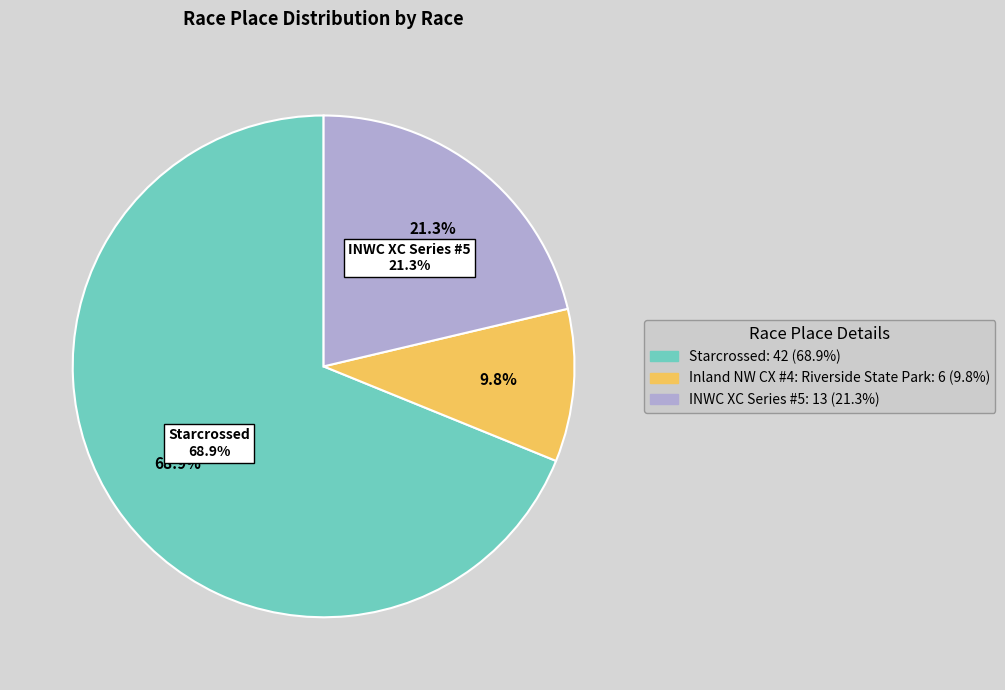

Is there a majority slice in this chart?

Yes